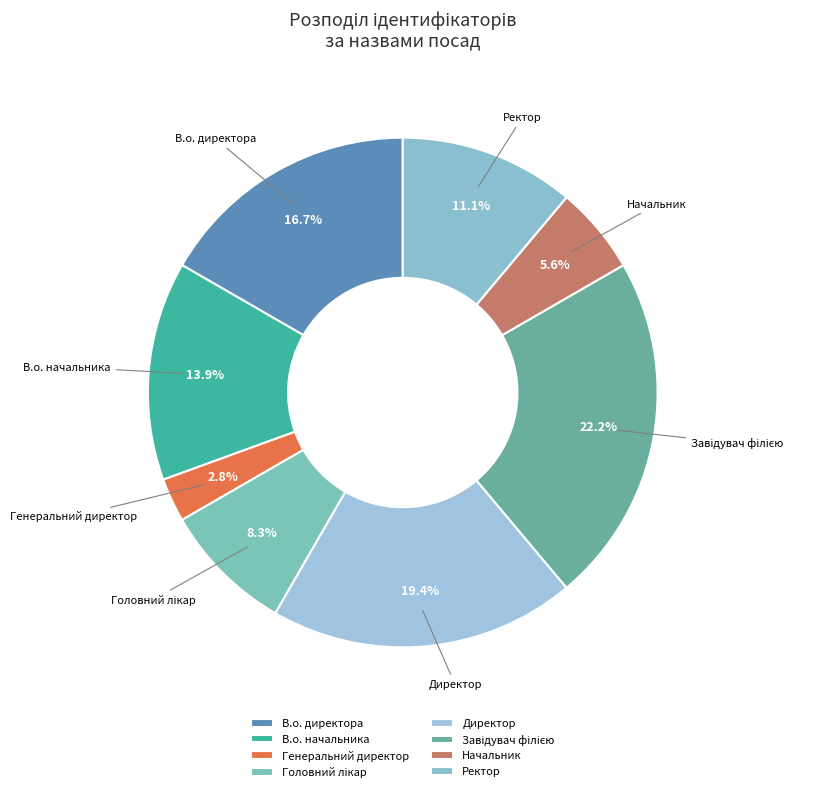

How much of the chart is everything except Ректор?

88.9%